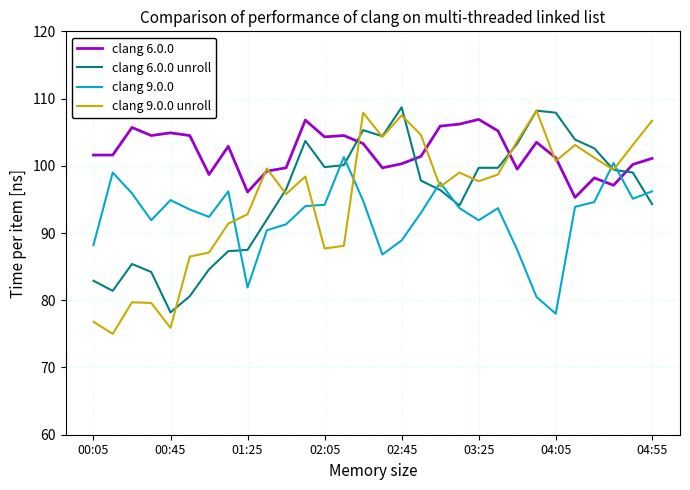

What is the lowest value of the clang 6.0.0 series?

95.3